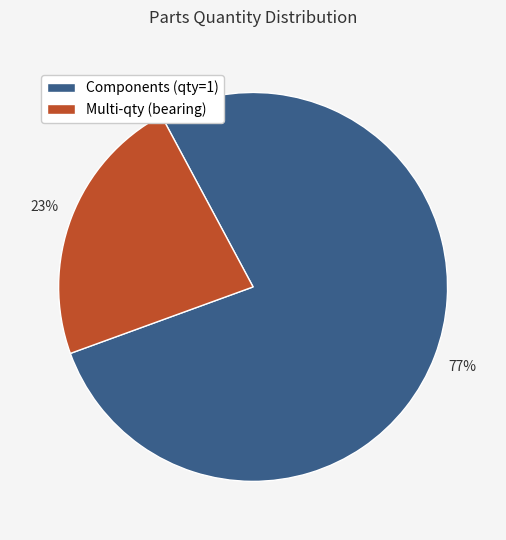

To the nearest percent, what percentage of the pie is Components (qty=1)?

77%